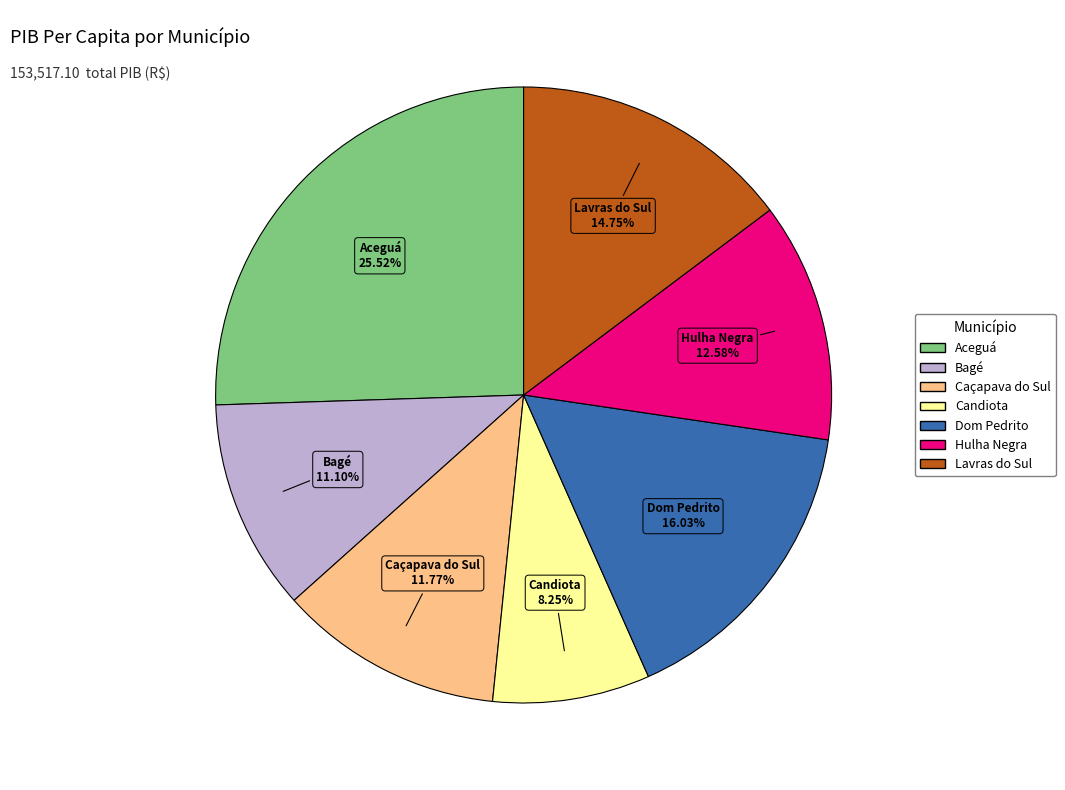

To the nearest percent, what portion does Hulha Negra represent?

13%